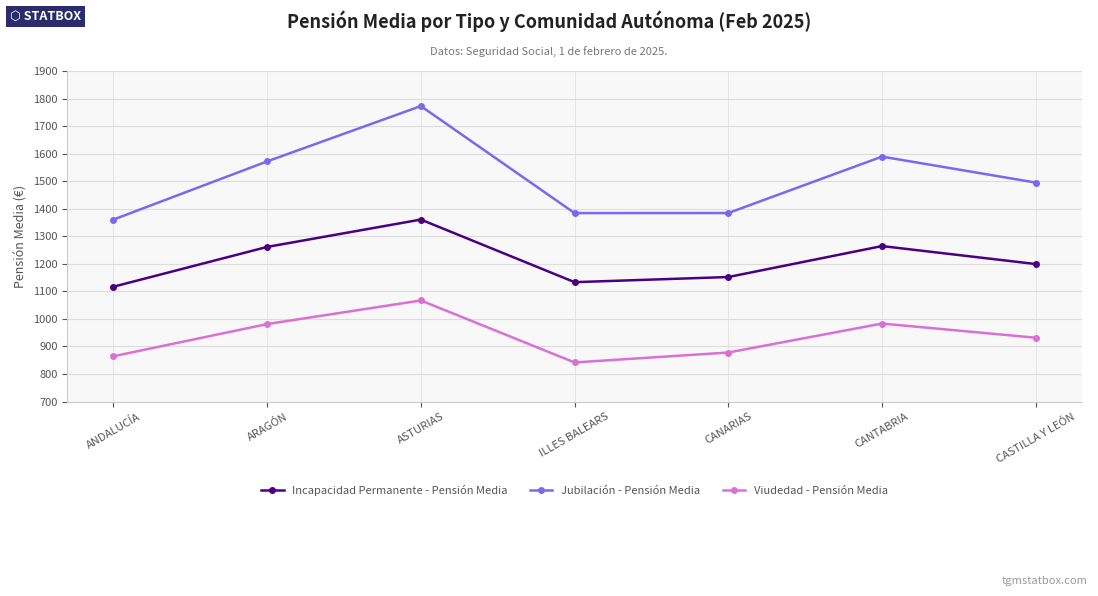

What is the value of the Viudedad - Pensión Media point at the 3rd from the left?

1066.9